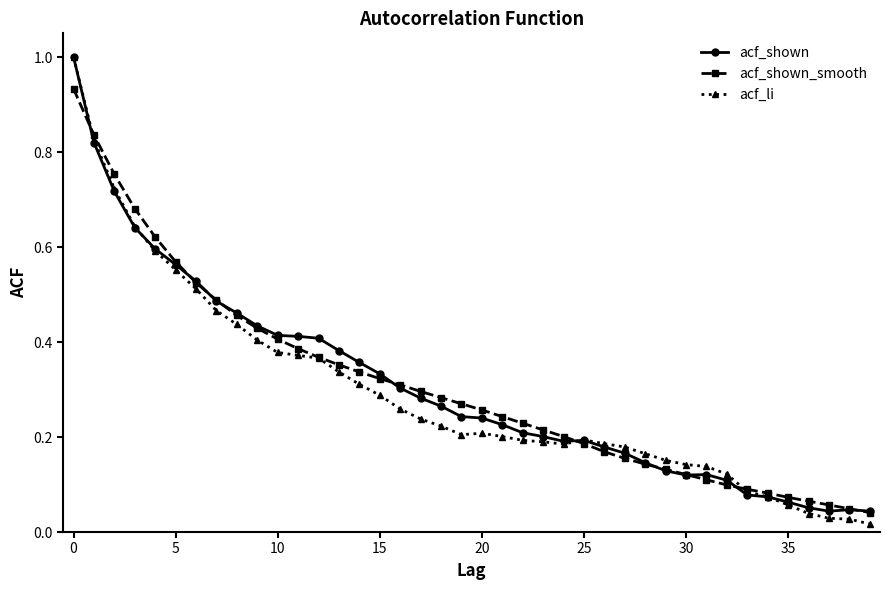

How many lines are shown in the chart?

3